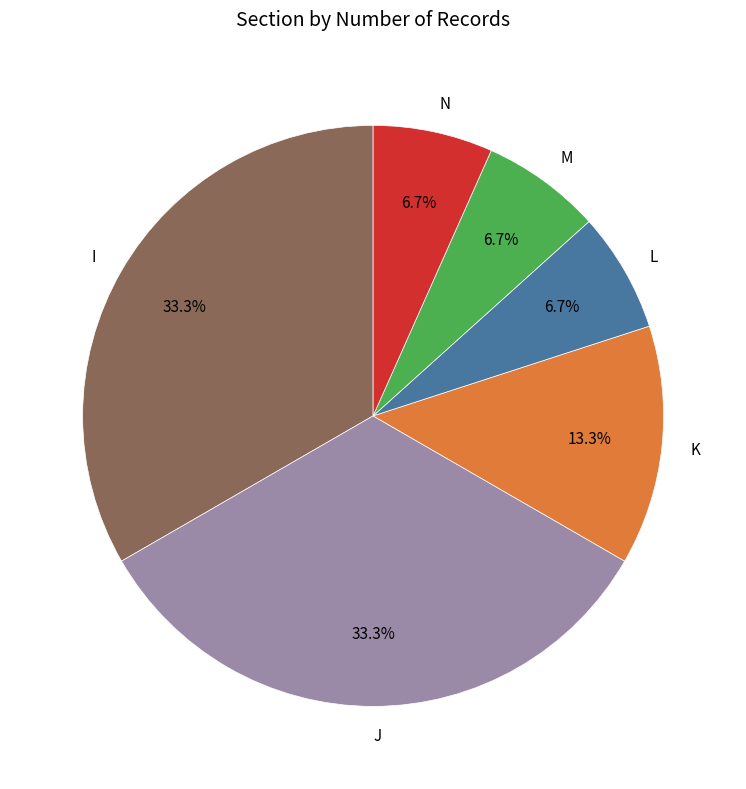

To the nearest percent, what portion does J represent?

33%